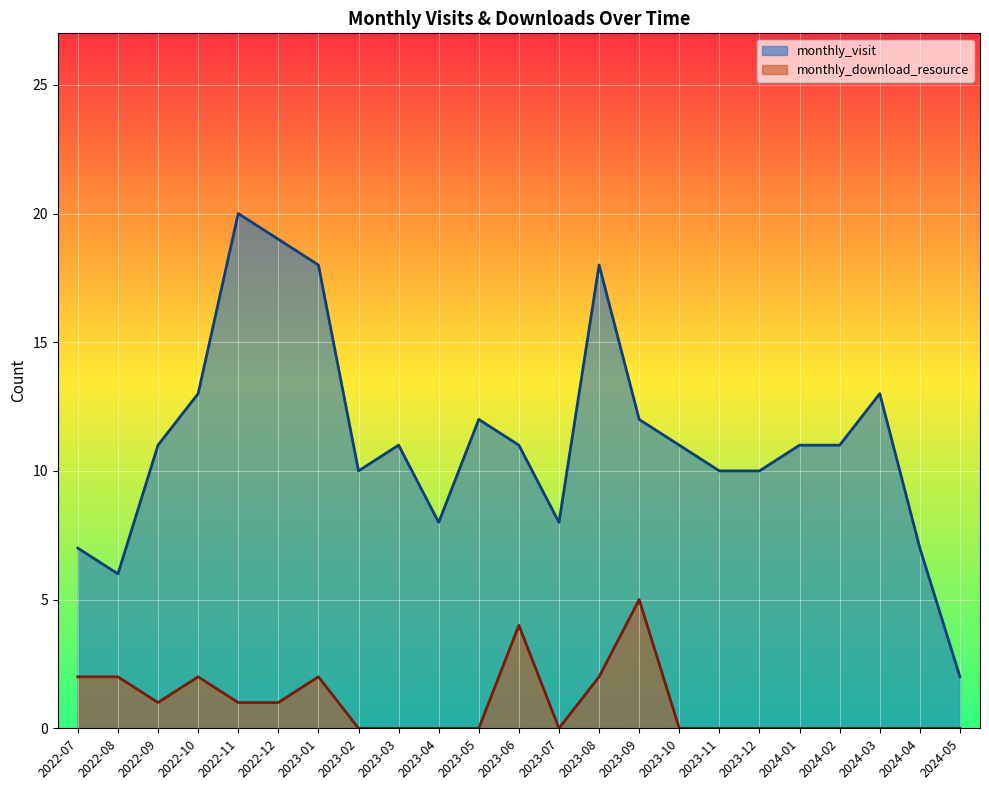

What is the difference between the second highest and second lowest values in the monthly_visit series?

13